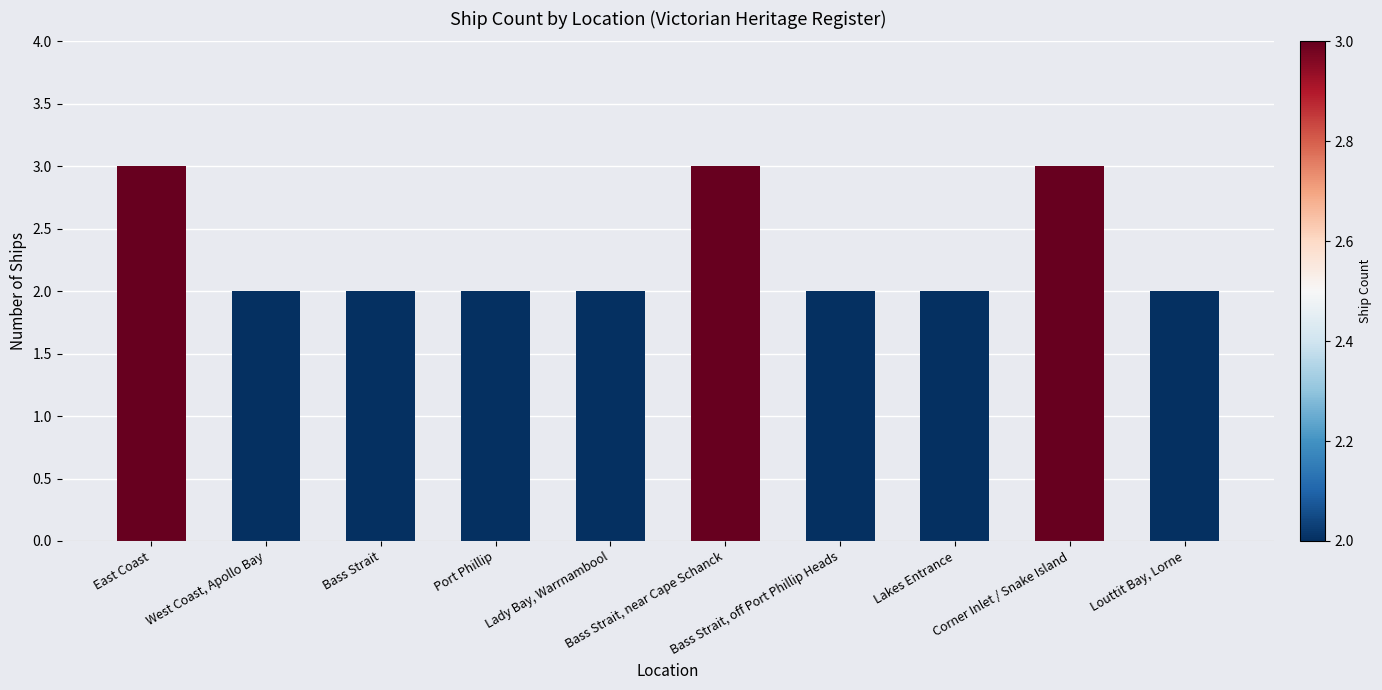

What is the difference between the values at Bass Strait, near Cape Schanck and Lady Bay, Warrnambool?

1